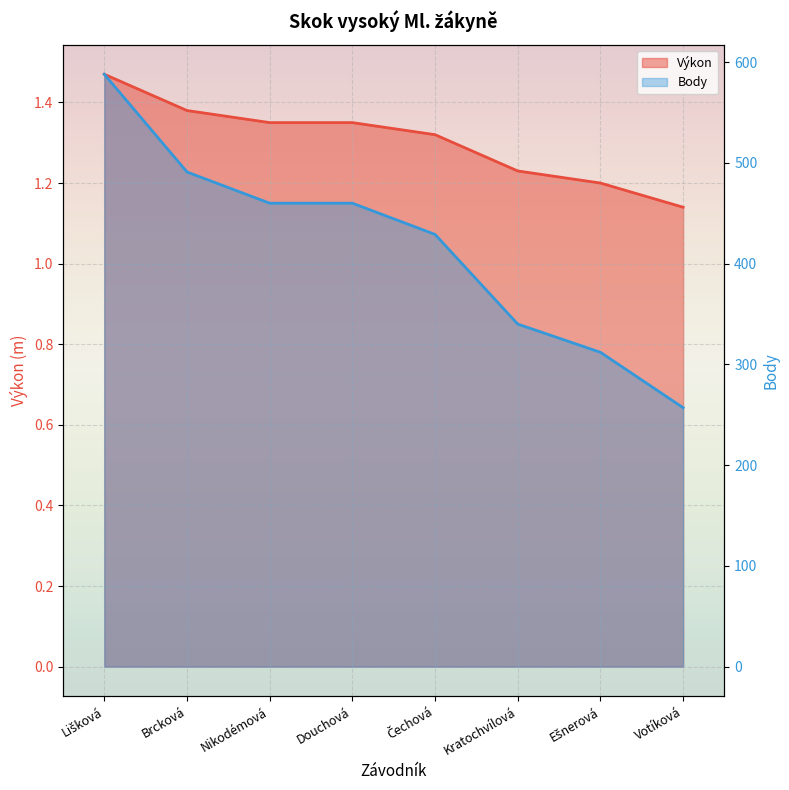

At which category is the sum across all series the highest?

Lišková